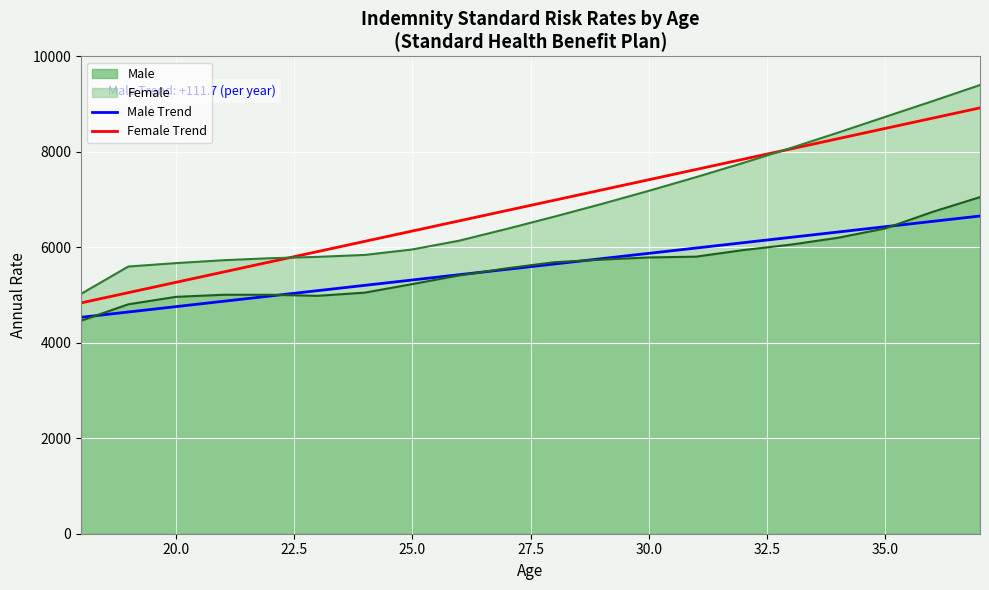

True or false: Male Trend has a value of 2234.6 at 16.

False